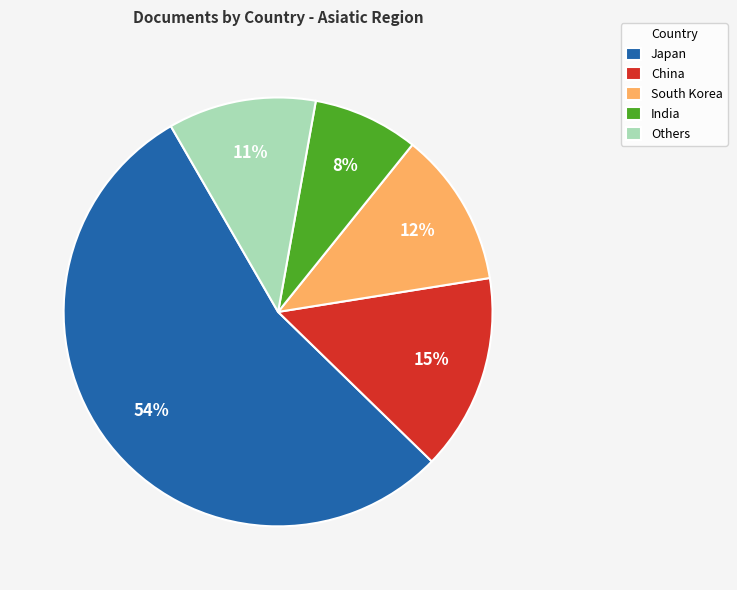

How many segments does this pie chart have?

5